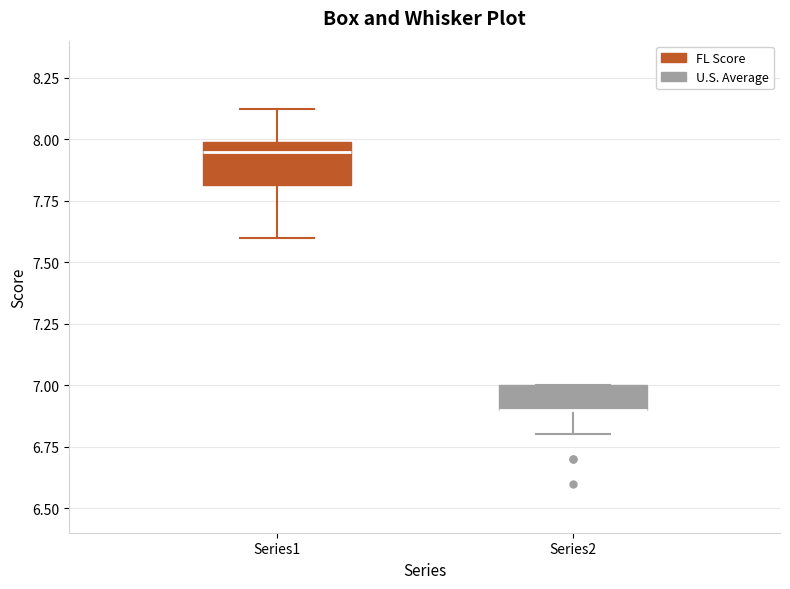

Reading left to right, read every box against the y-axis: the position of its median line, the range the box covers, and the ends of its whiskers. The values are not printed on the chart, so give them approximately, as read against the axis.

Series1: median 7.95, box 7.80 to 8.00, whiskers 7.60 to 8.10
Series2: median 6.90 (drawn on the box's lower edge), box 6.90 to 7.00, whiskers 6.80 to 7.00